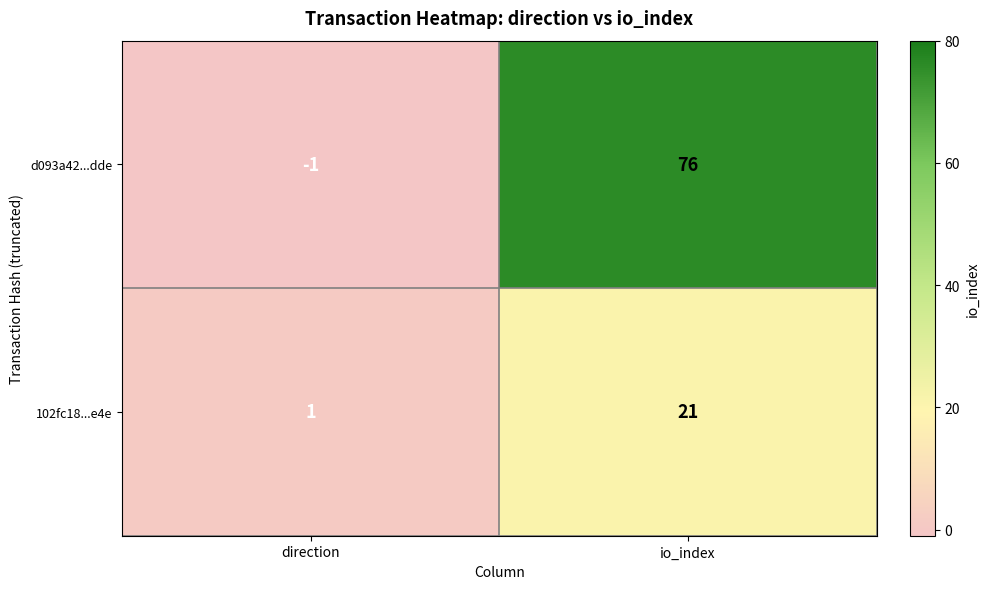

Count the number of data series in this chart.

2